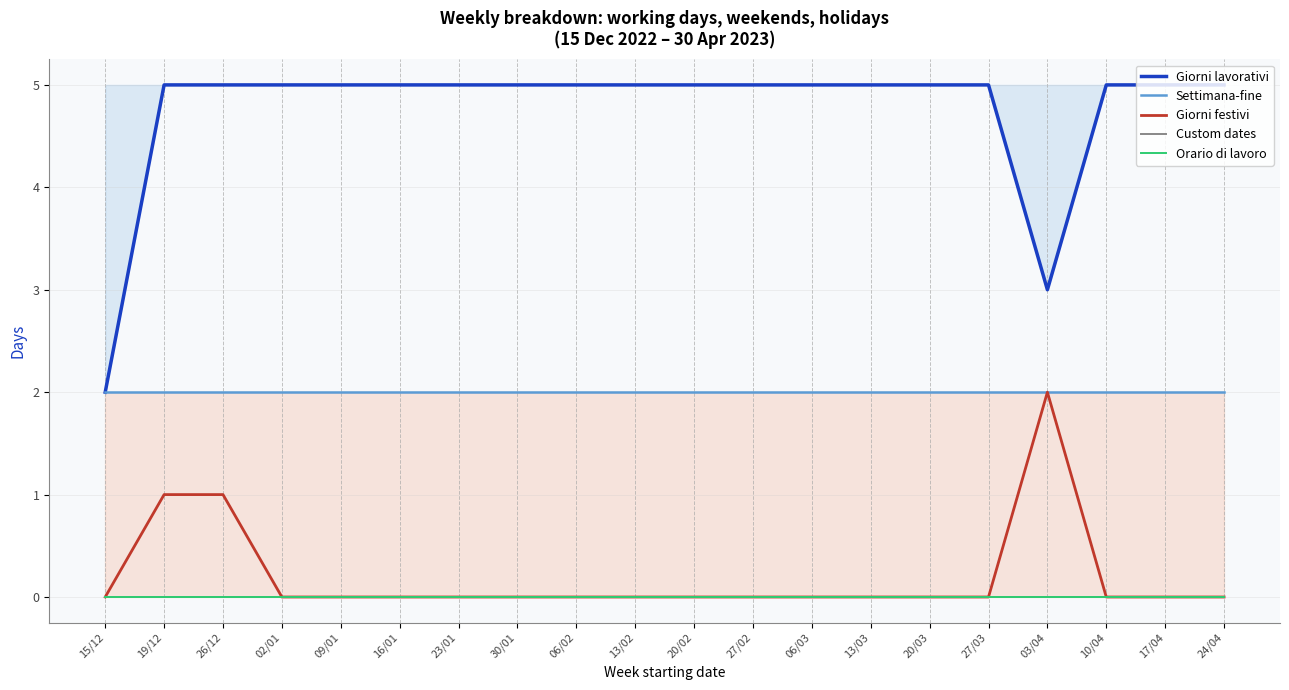

Which series has the largest range (max minus min)?

Giorni lavorativi